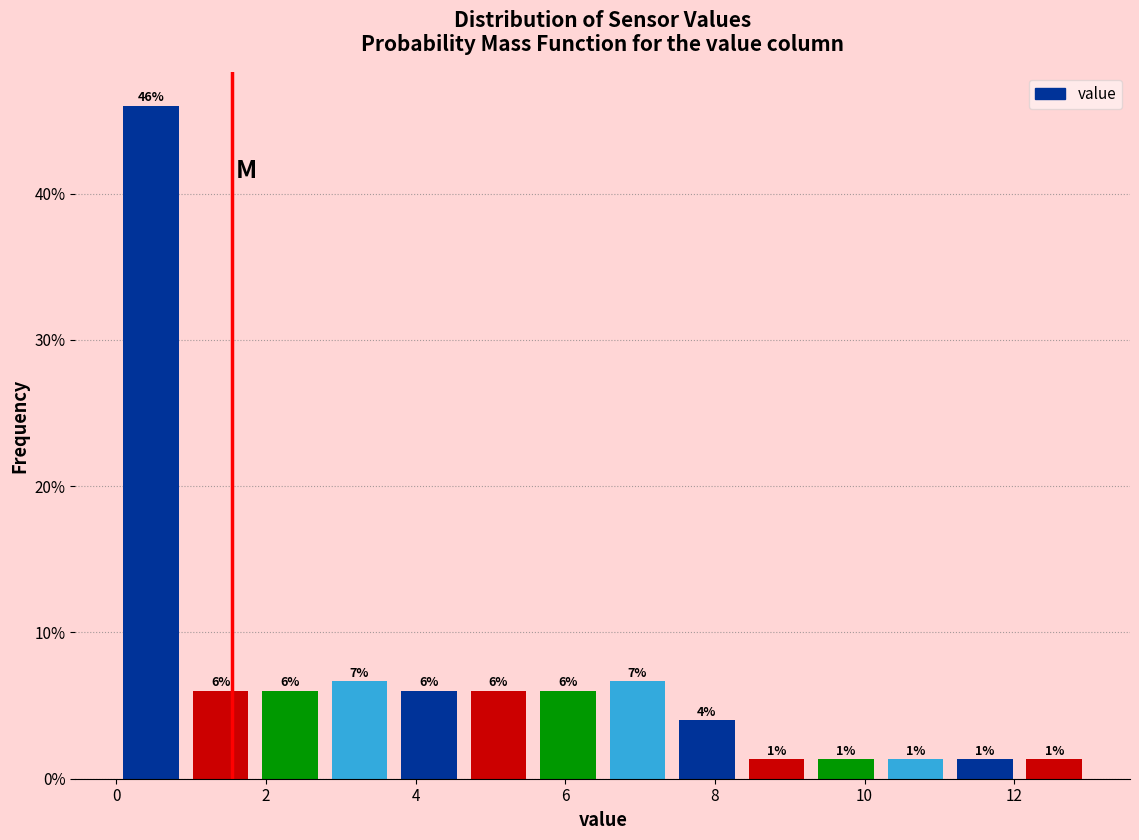

Which range on the x-axis has the tallest bar?

0.0 to 1.0